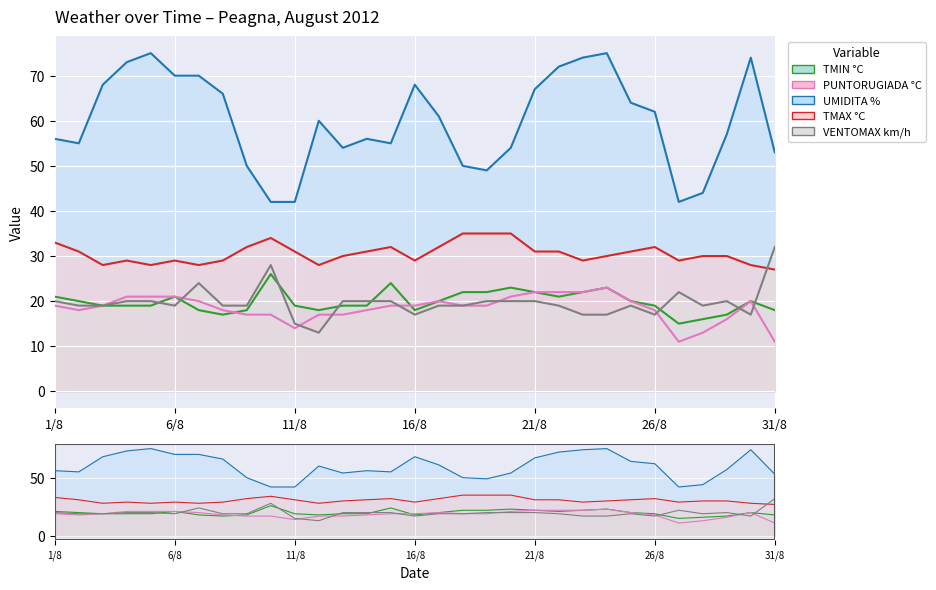

Which label corresponds to the largest value in the chart?

5/8